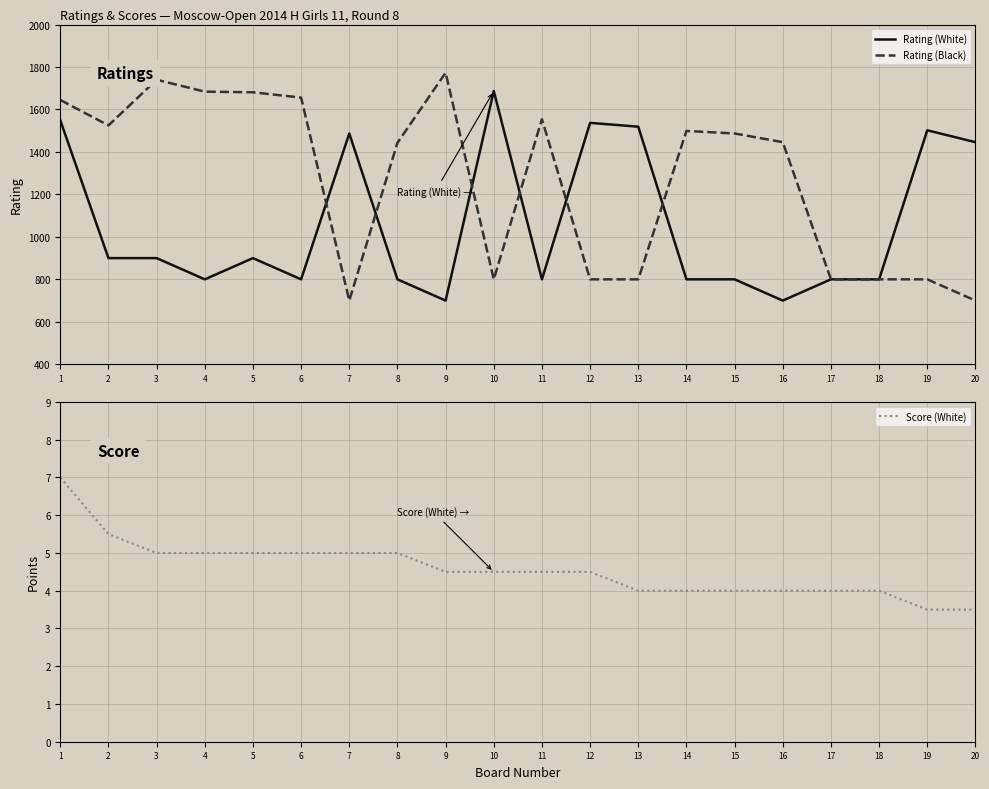

At which label is Rating (White) closest to 1193?

20